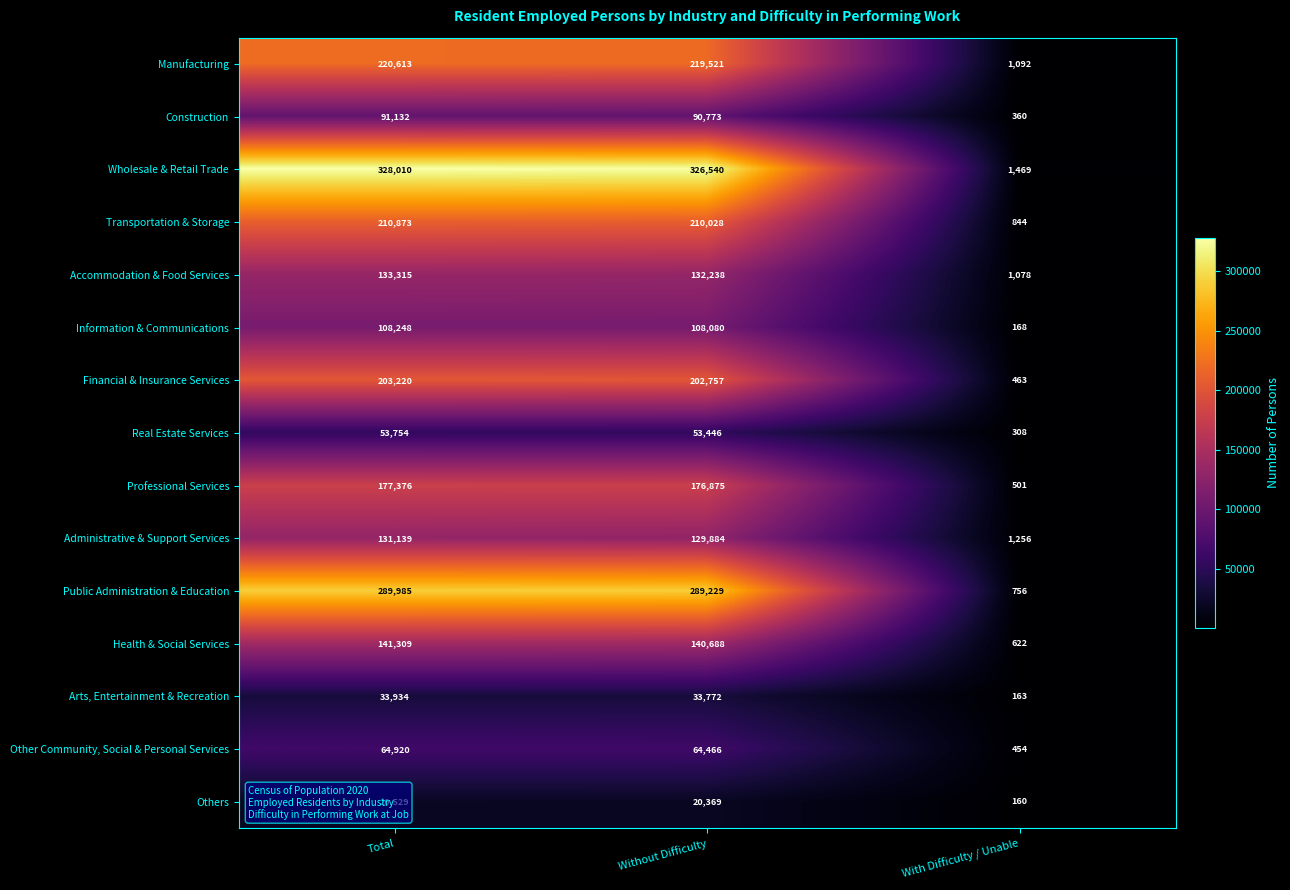

At how many categories does at least one series exceed 54378?

2